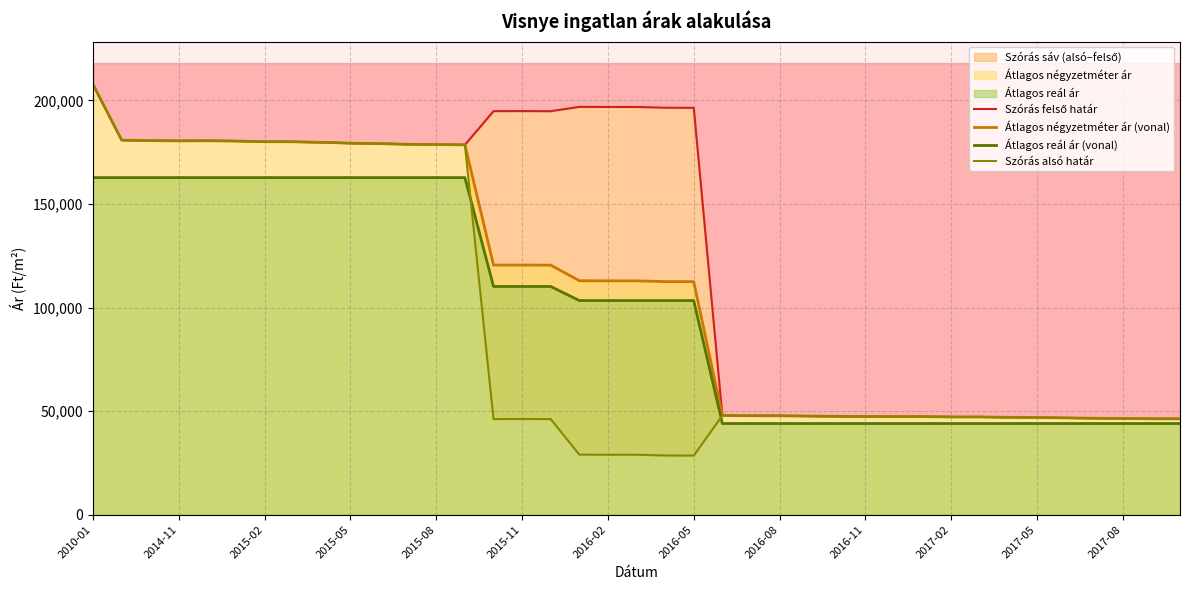

Where is Átlagos reál ár (vonal) nearest to the value 103363?

17